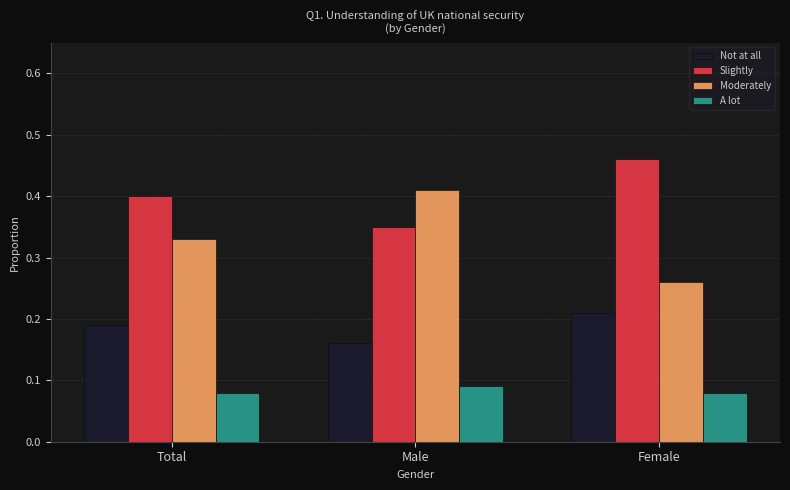

Where is Not at all nearest to the value 0?

Male